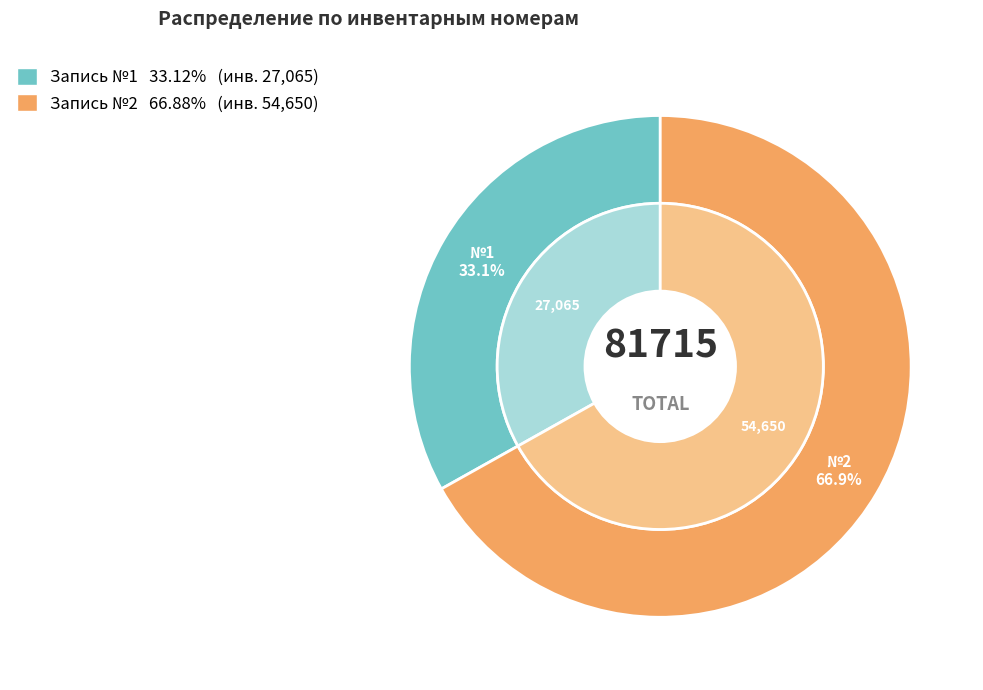

What percentage do 2 and 1 together represent?

100.0%